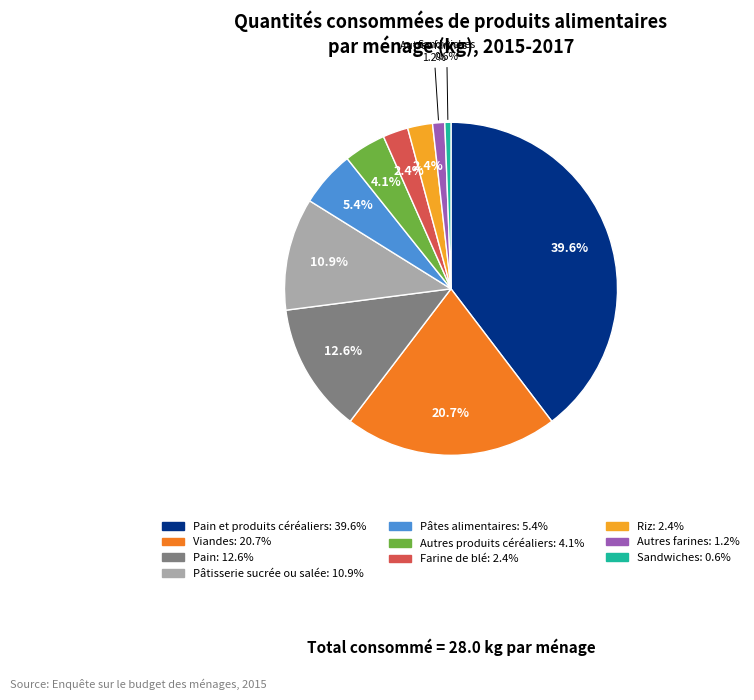

Is there any slice that represents more than half of the pie?

No